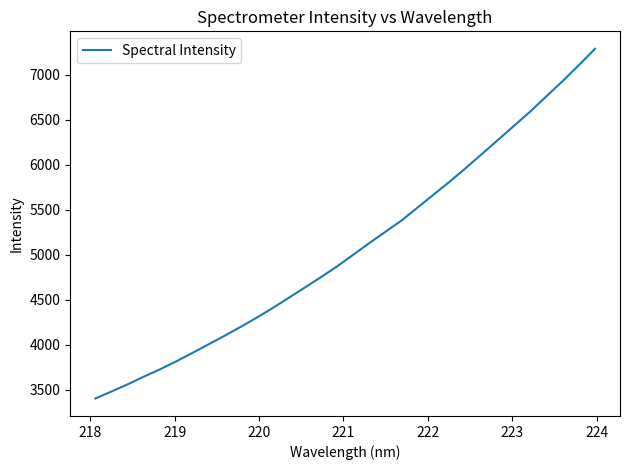

What is the smallest value displayed?

3402.3